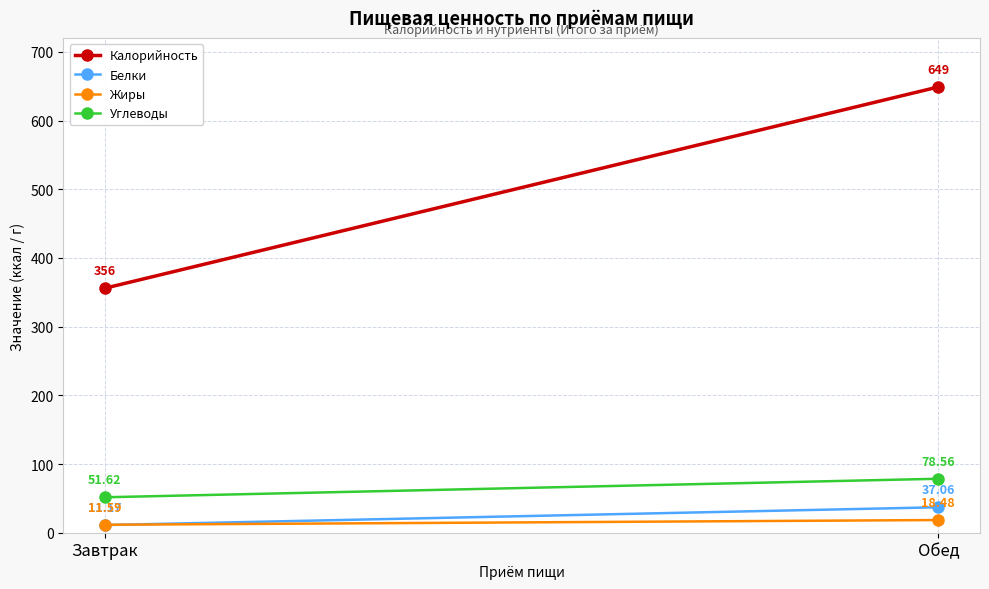

Which category has the highest value in the Калорийность series?

Обед